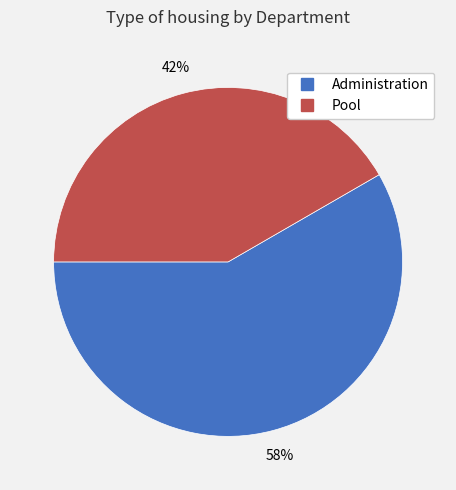

True or false: Administration accounts for 64% of the total.

False